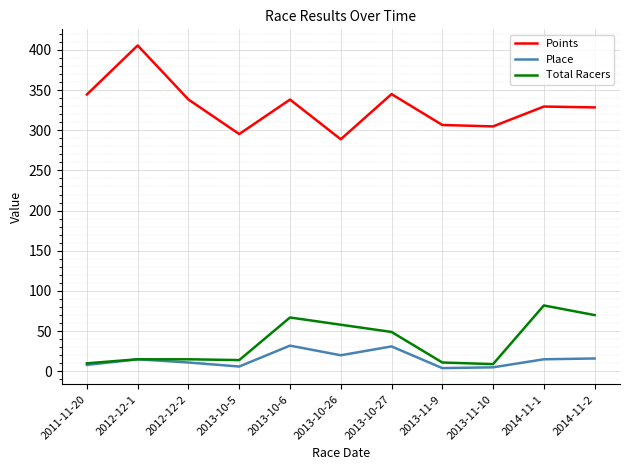

Between 2013-10-27 and 2014-11-1, which series saw the biggest shift?

Total Racers